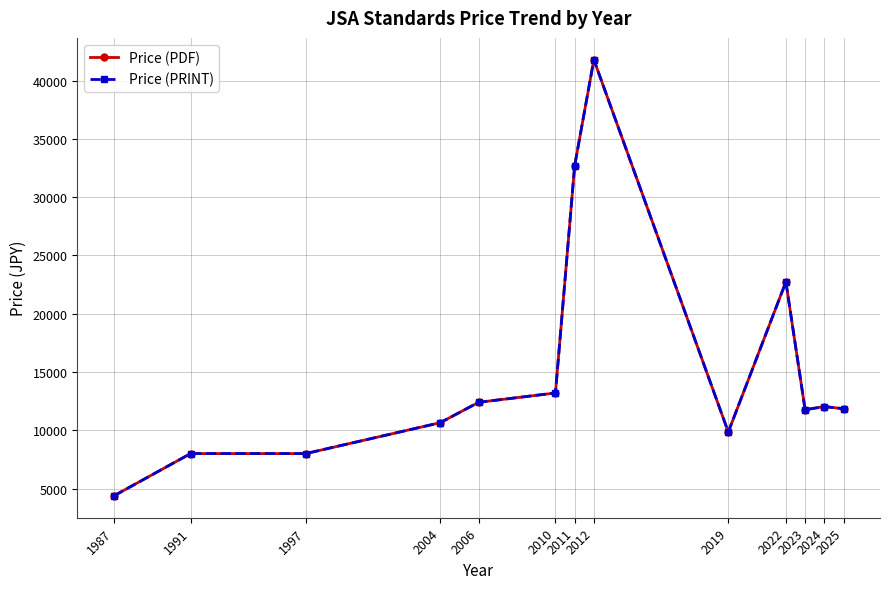

Is it true that Price (PDF) equals 13200.0 at 2010?

True